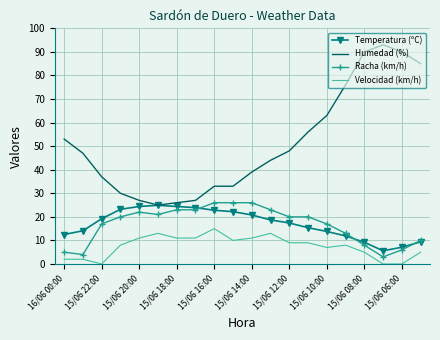

Which series has the largest total across all categories?

Humedad (%)